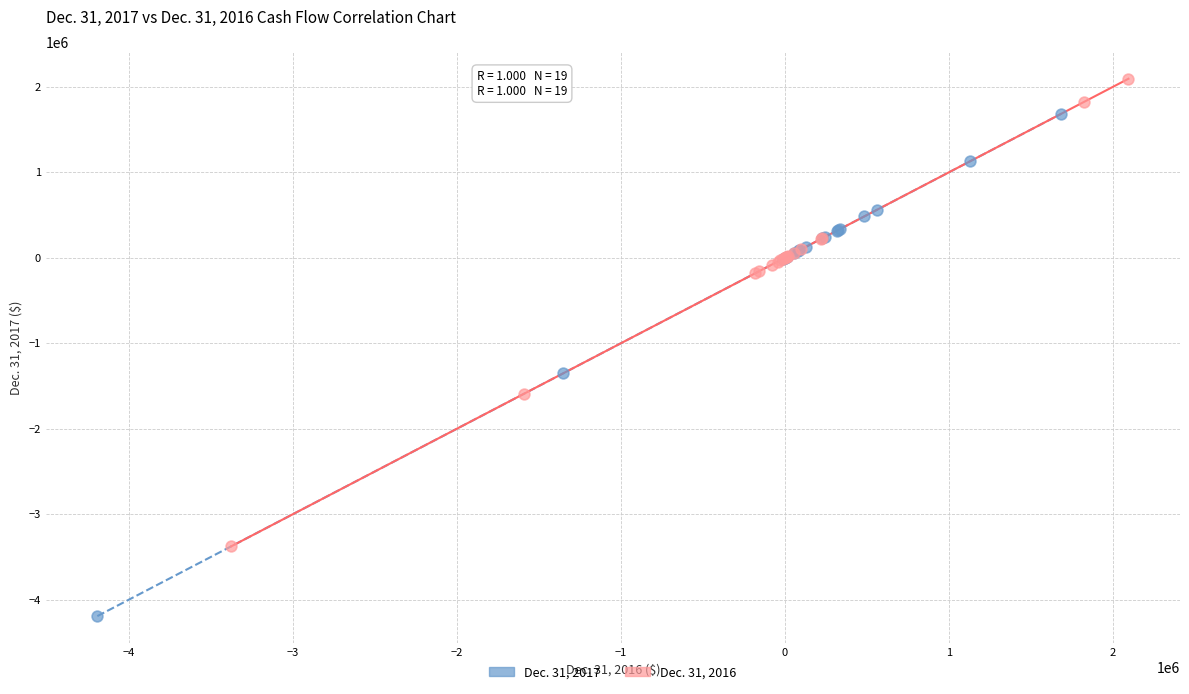

Which series reaches the maximum Y coordinate?

Dec. 31, 2016